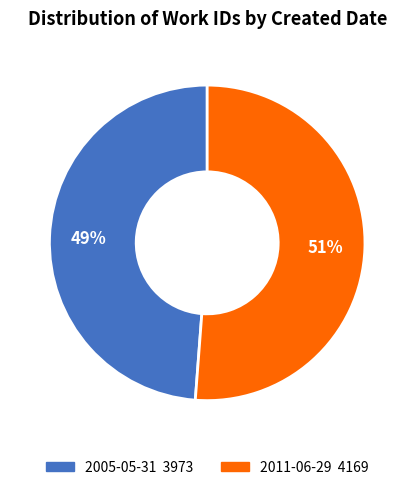

To the nearest percent, what percentage of the pie is 2005-05-31?

49%